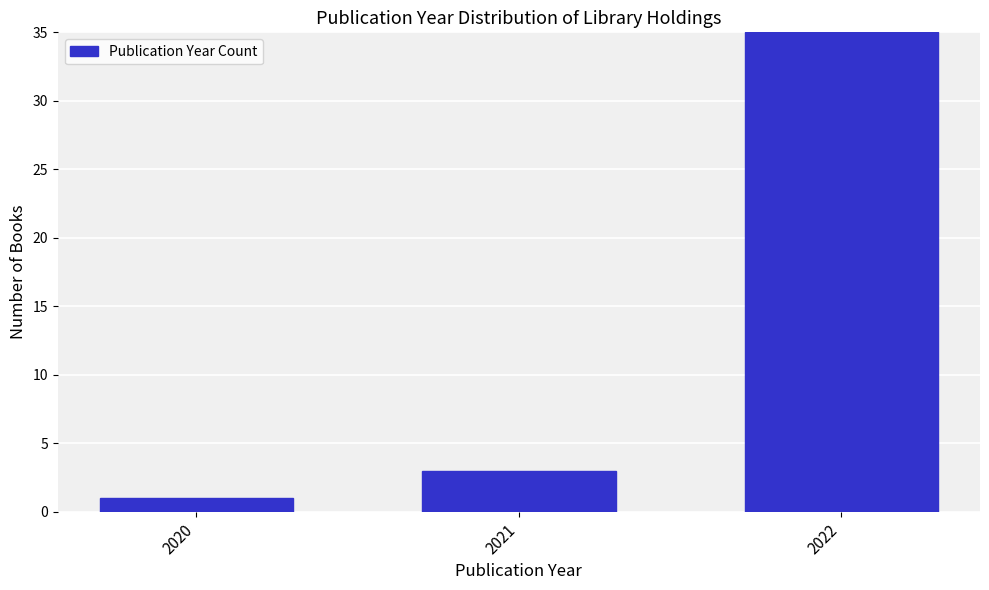

Reading right to left, what are all the values shown in this chart?

2022=35	2021=3	2020=1